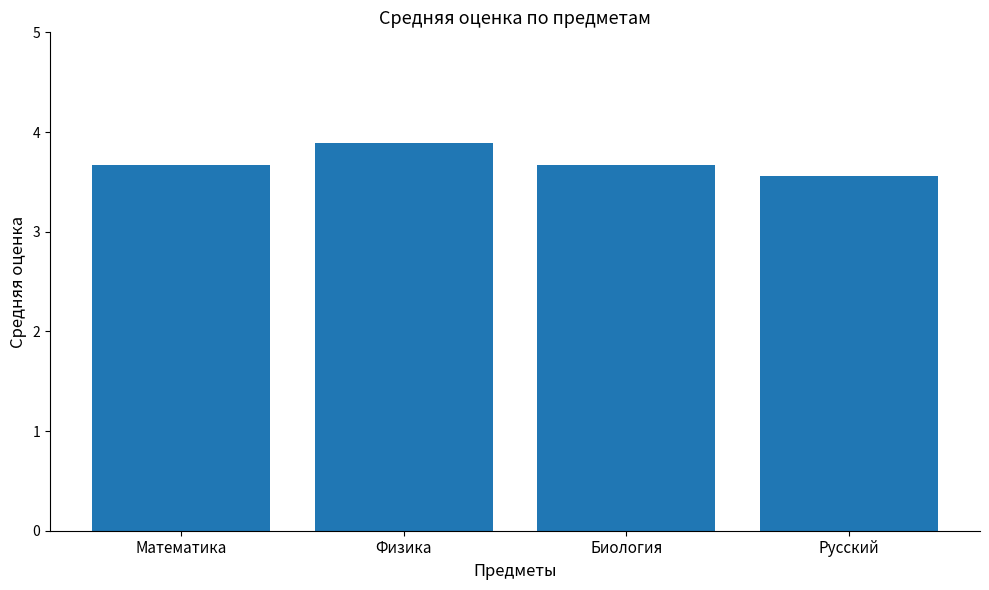

What is the ratio of the value at Биология to the value at Математика?

1.0